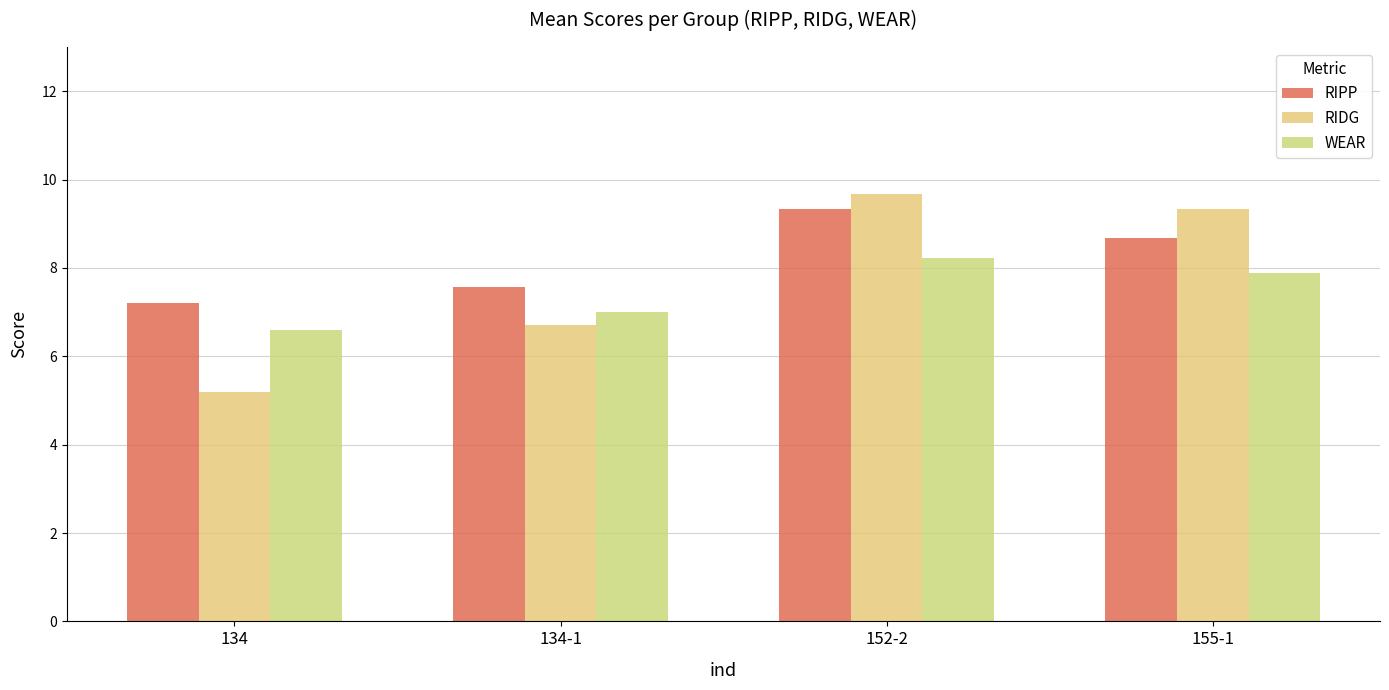

What is the sum of the RIDG values at 152-2 and 134?

14.9